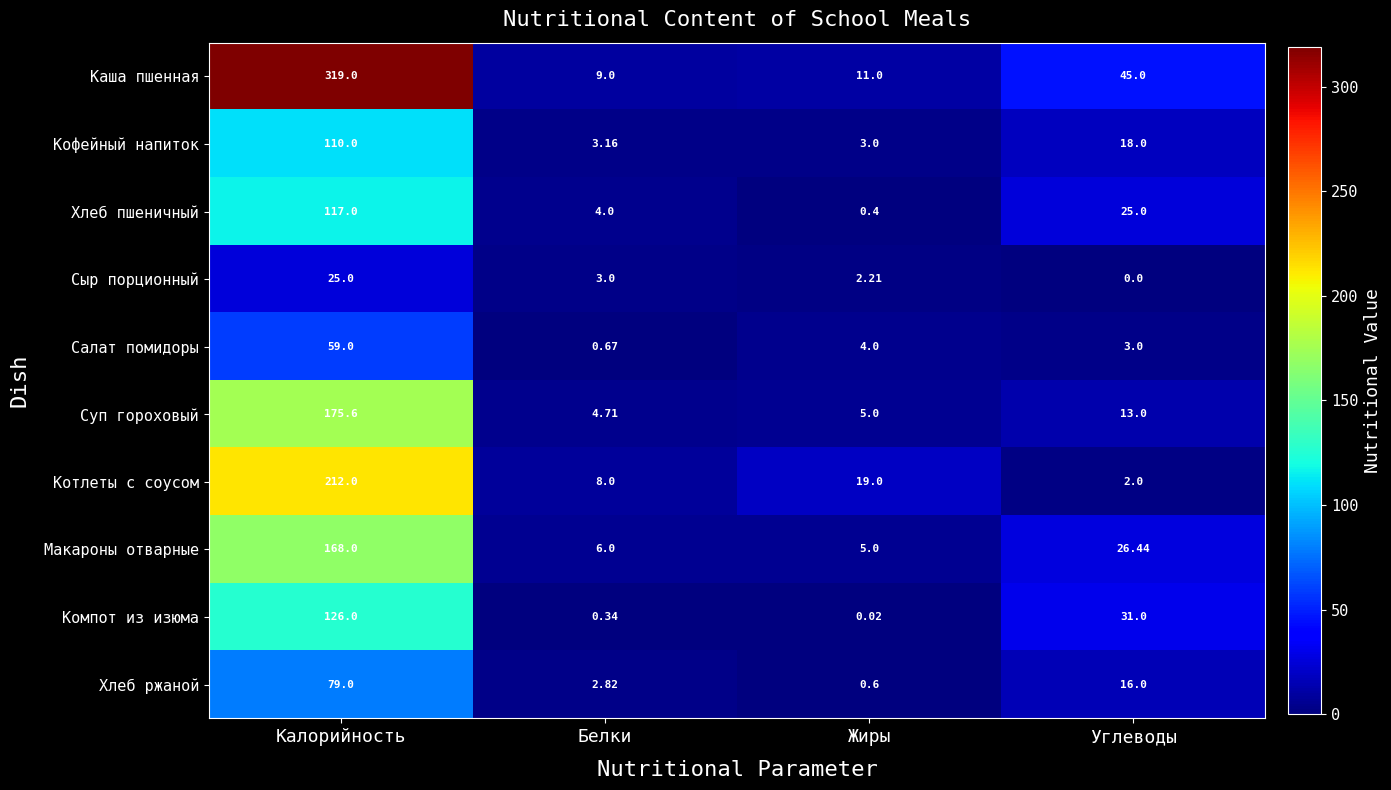

How many values in Сыр порционный are above zero?

3